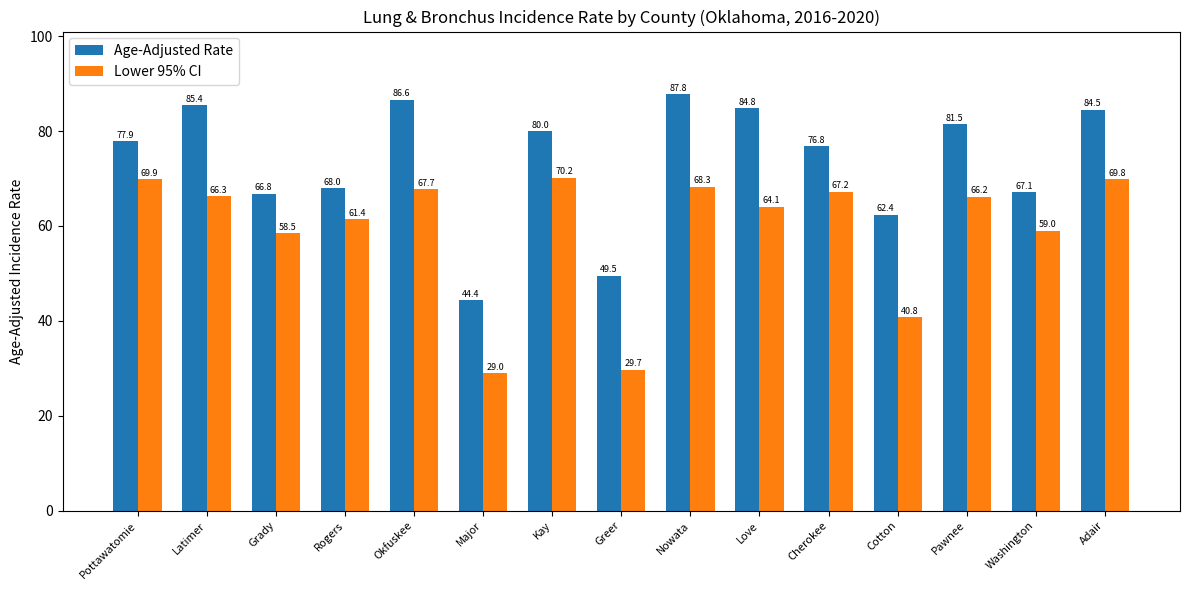

Reading left to right, list all the values displayed in this chart.

Age-Adjusted Rate: Pottawatomie=77.9	Latimer=85.4	Grady=66.8	Rogers=68.0	Okfuskee=86.6	Major=44.4	Kay=80.0	Greer=49.5	Nowata=87.8	Love=84.8	Cherokee=76.8	Cotton=62.4	Pawnee=81.5	Washington=67.1	Adair=84.5
Lower 95% CI: Pottawatomie=69.9	Latimer=66.3	Grady=58.5	Rogers=61.4	Okfuskee=67.7	Major=29.0	Kay=70.2	Greer=29.7	Nowata=68.3	Love=64.1	Cherokee=67.2	Cotton=40.8	Pawnee=66.2	Washington=59.0	Adair=69.8